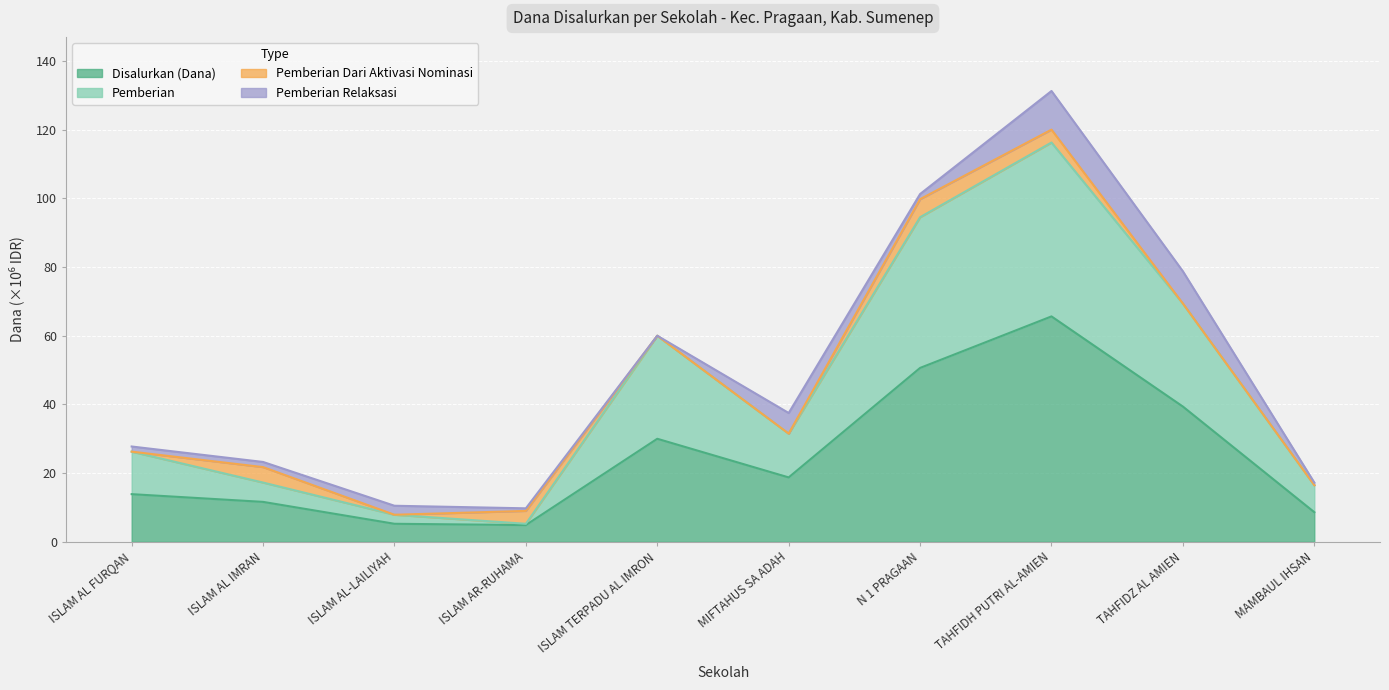

At which category is the sum across all series the highest?

TAHFIDH PUTRI AL-AMIEN